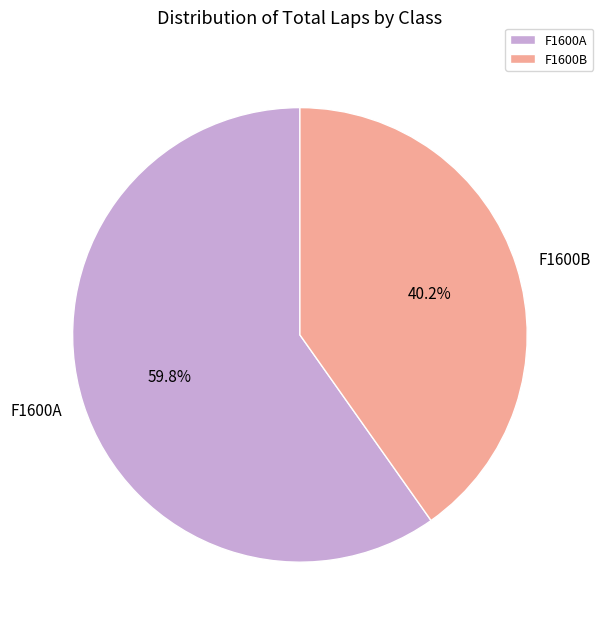

Rank the categories by value from lowest to highest.

F1600B, F1600A